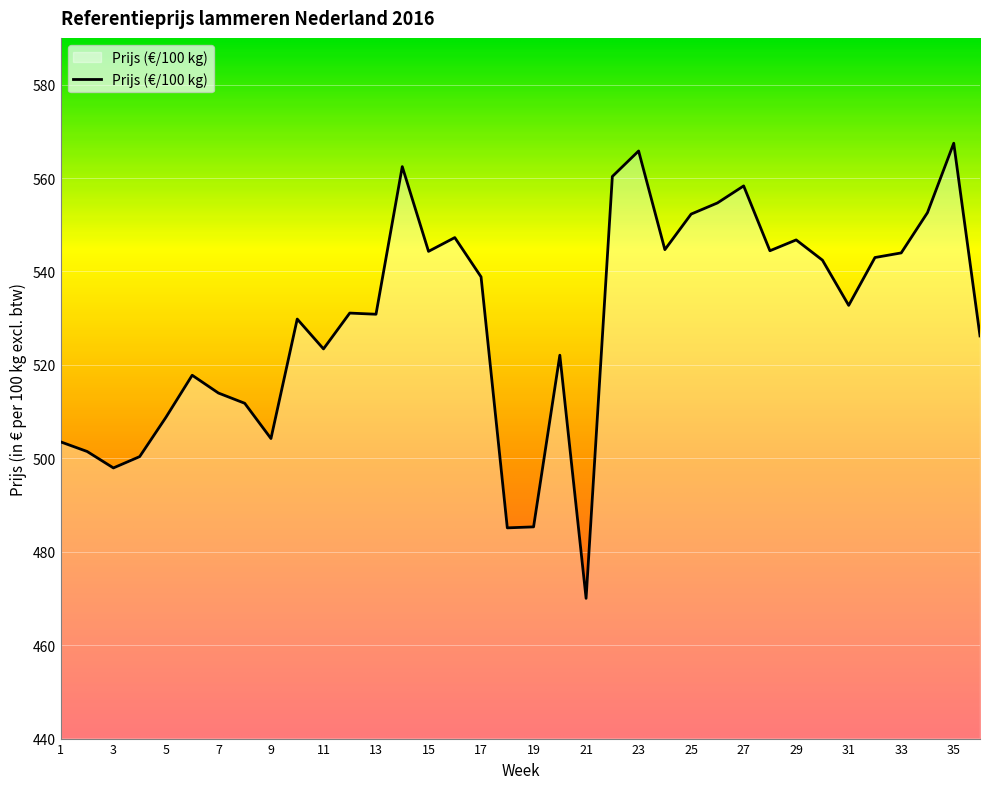

What is the difference between the maximum and minimum values?

97.4